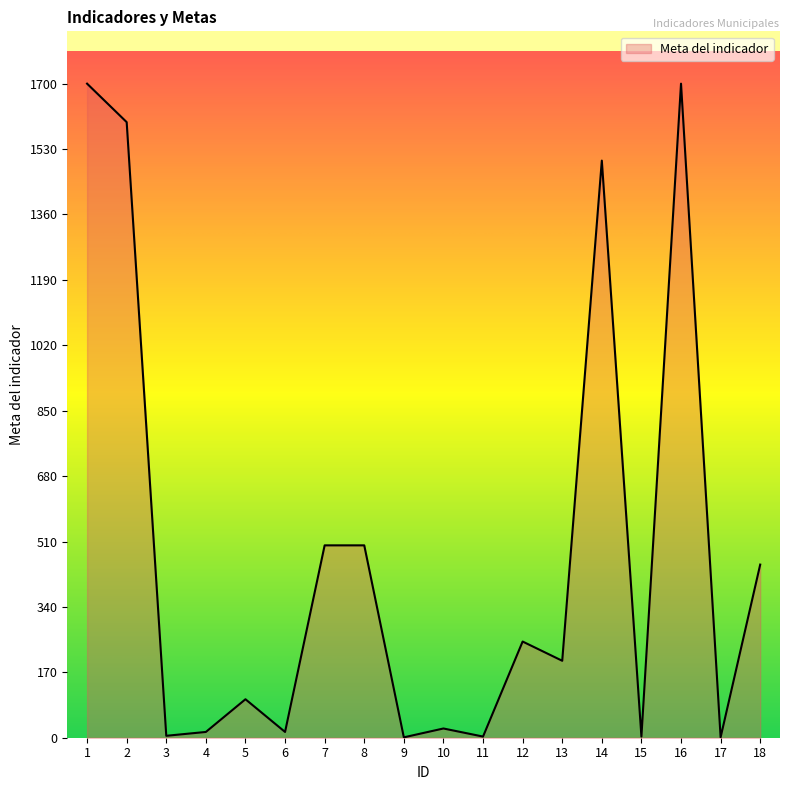

What is the difference between the maximum and minimum values?

1699